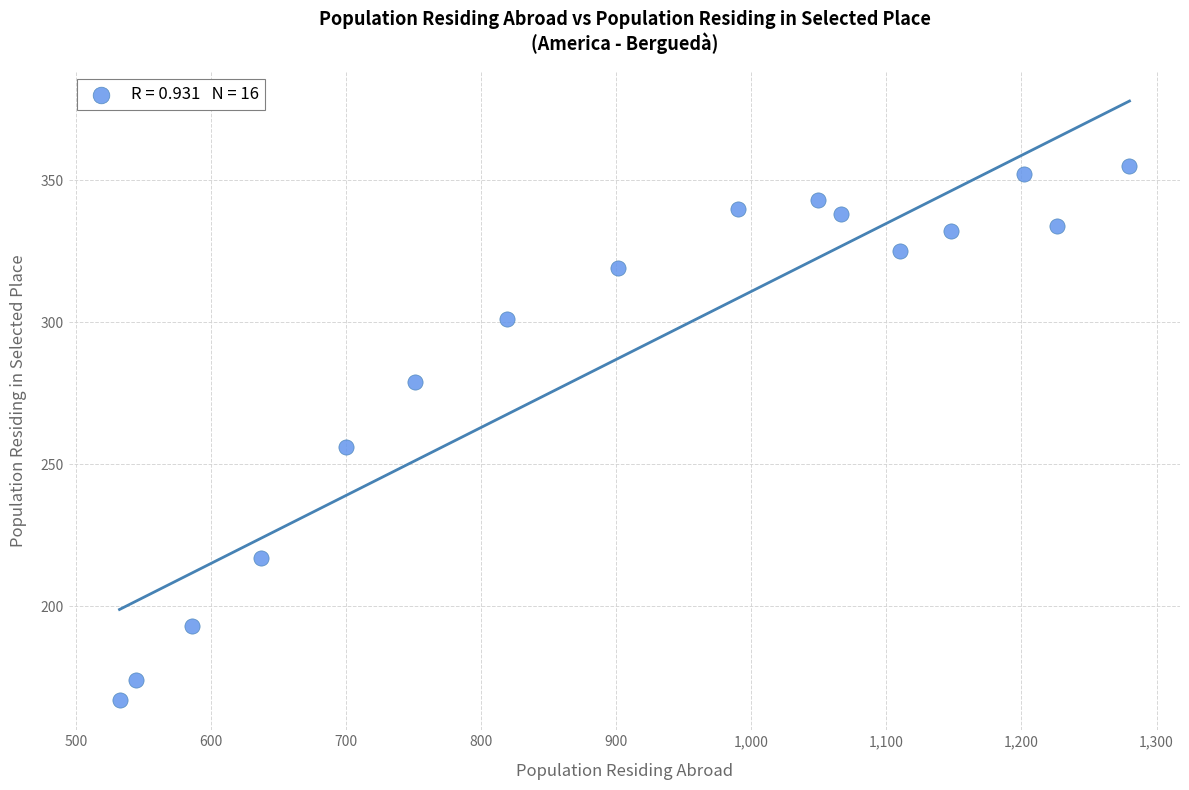

What is the range of X values (max minus min)?

748